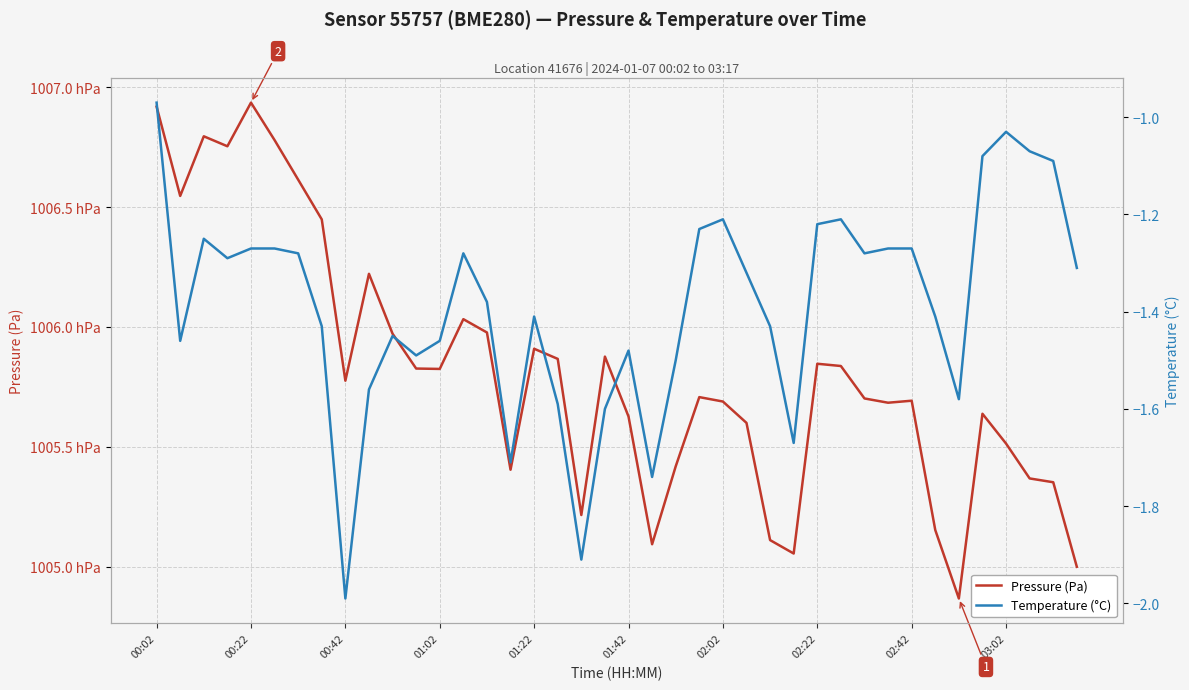

Which has a higher value, 29 or 25?

29